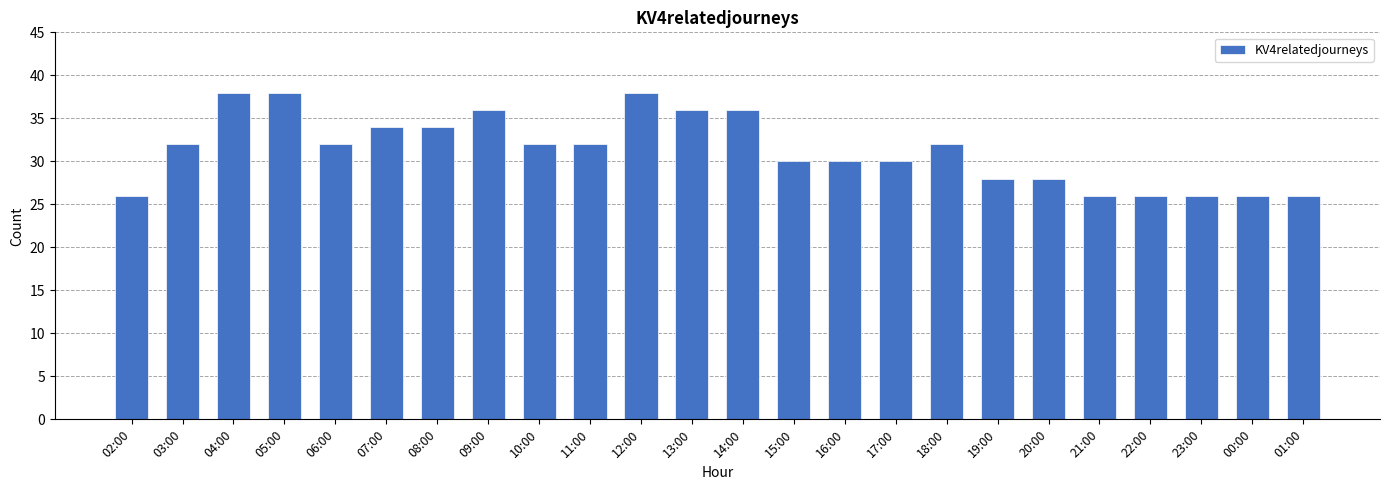

Count the number of categories in the chart.

24